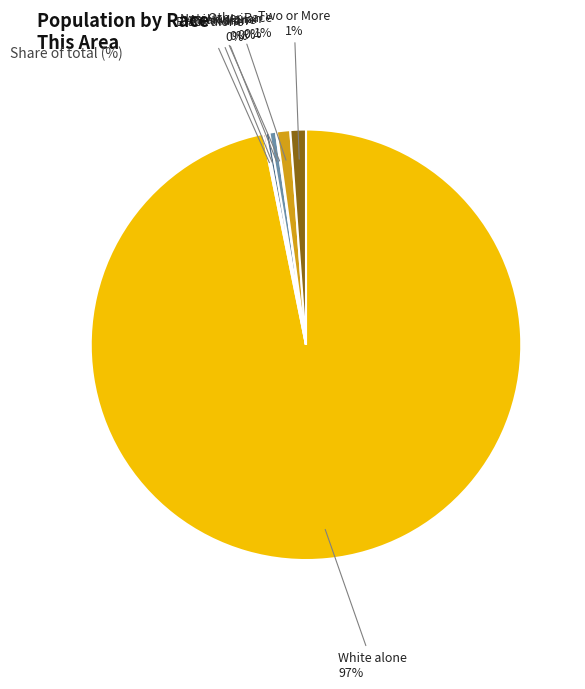

Does any single category account for the majority?

Yes